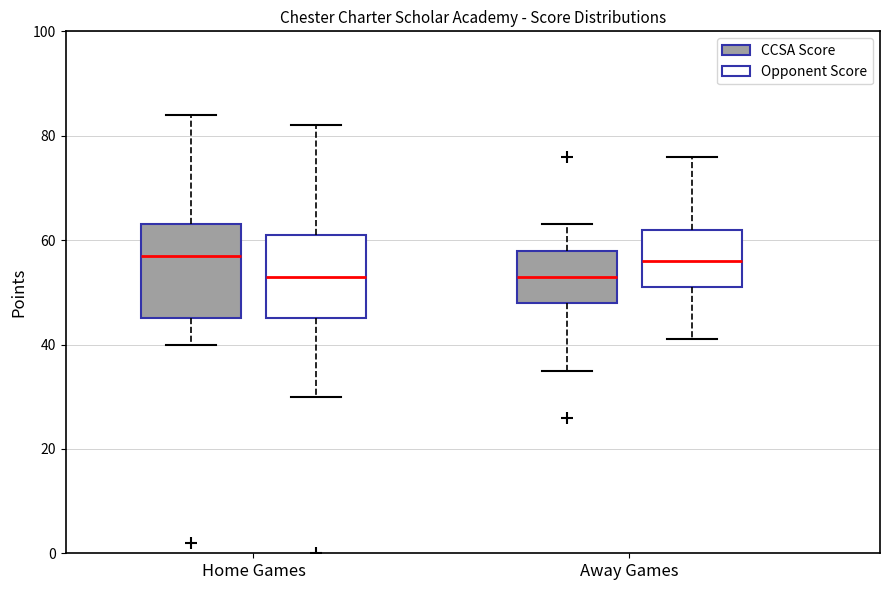

Where is the lower edge of the box for Home Games (CCSA Score) on the y-axis? The values are not printed on the chart, so give them approximately, as read against the axis.

46